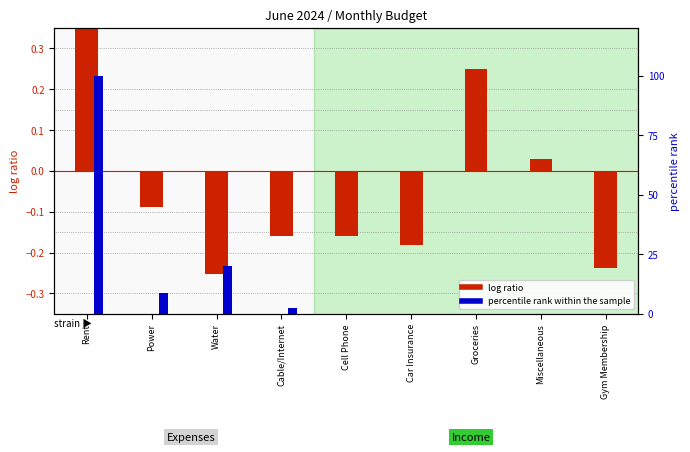

Rank the series by their average value, from highest to lowest.

percentile rank within the sample, log ratio